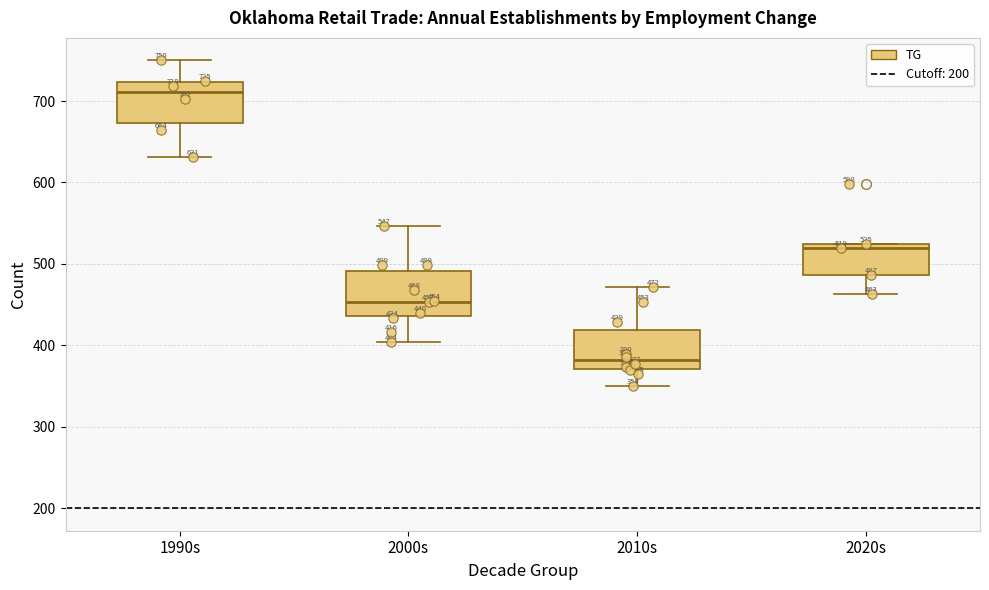

Which box has the highest median line?

1990s